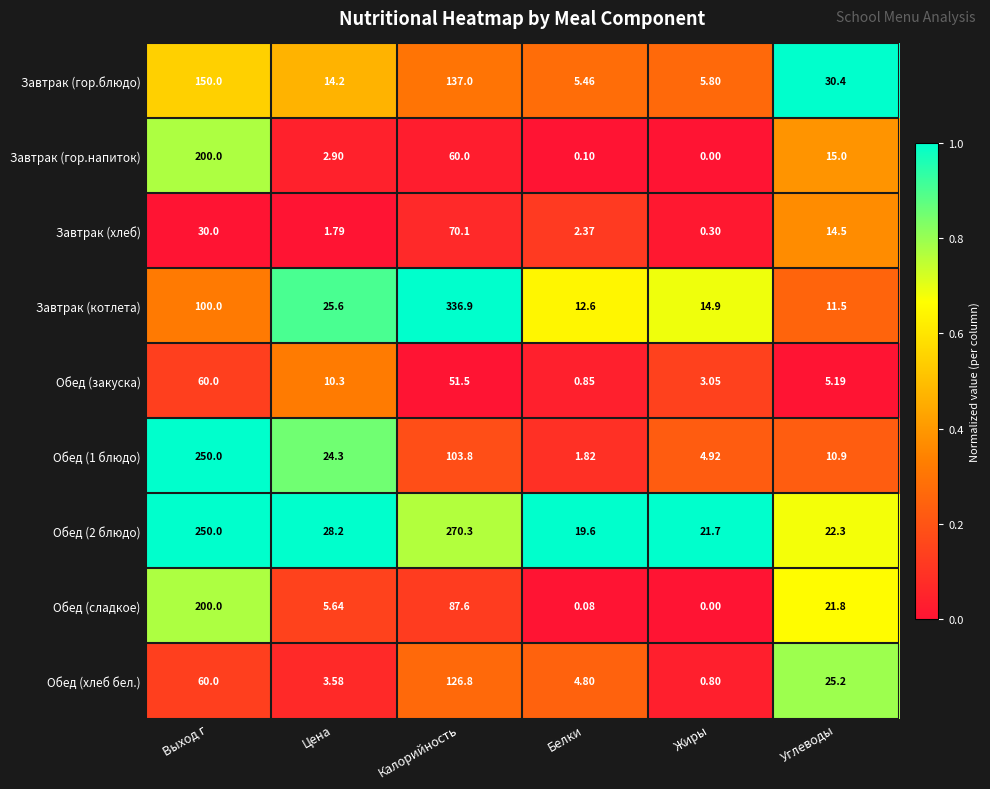

Between Выход г and Жиры, which series saw the biggest shift?

Обед (1 блюдо)